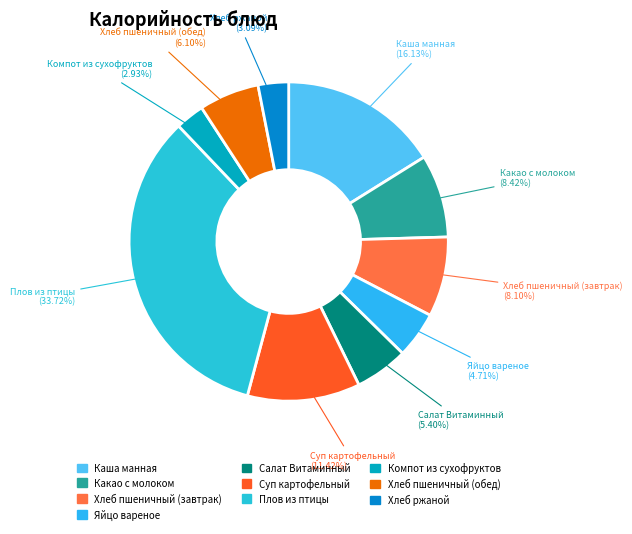

Between Хлеб пшеничный (завтрак) and Суп картофельный, which is larger?

Суп картофельный